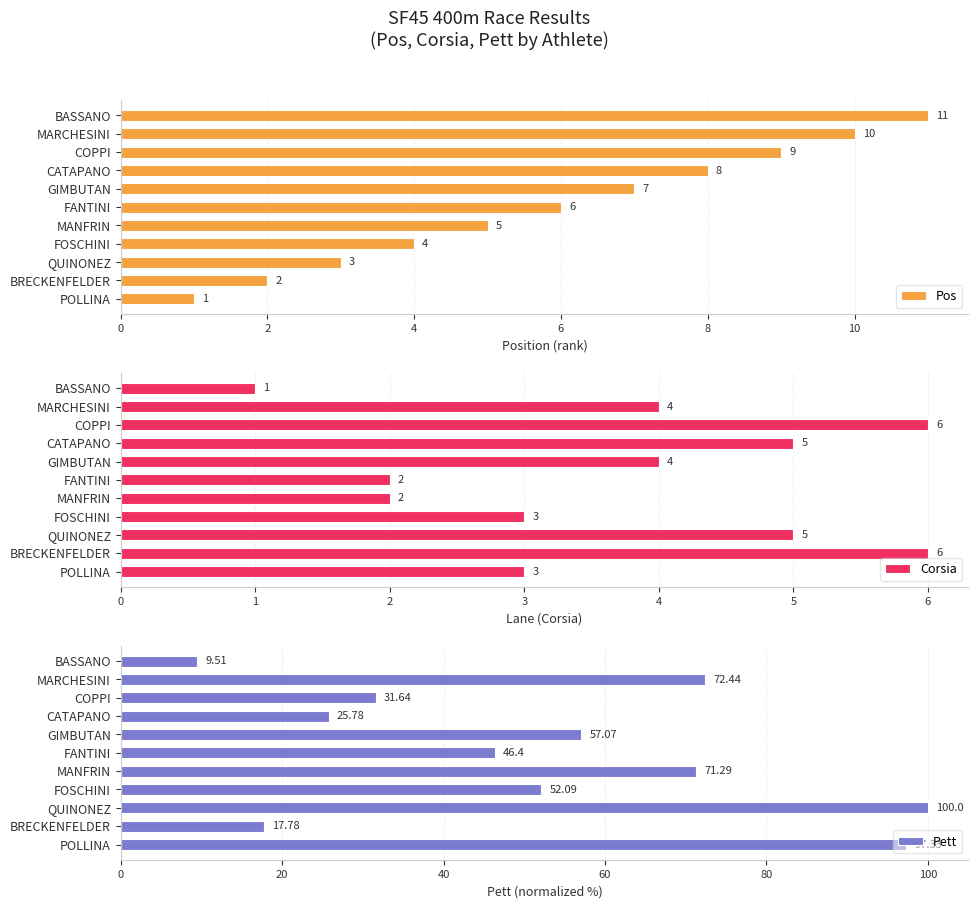

At which label is Pett closest to 54?

FOSCHINI